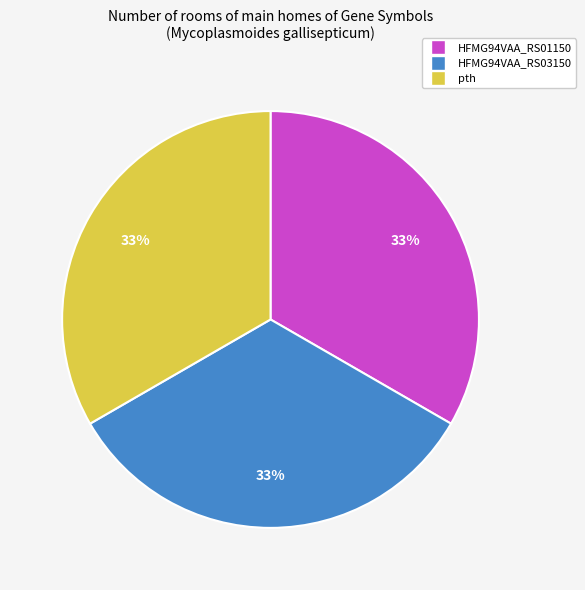

To the nearest percent, what portion does pth represent?

33%